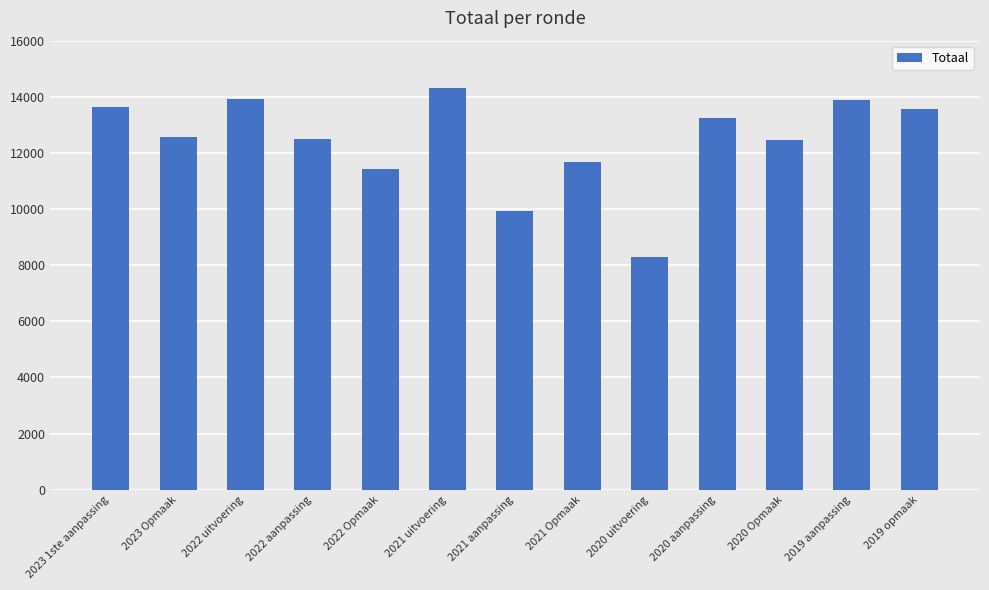

True or false: the data shows 11432 at 2022 Opmaak.

True